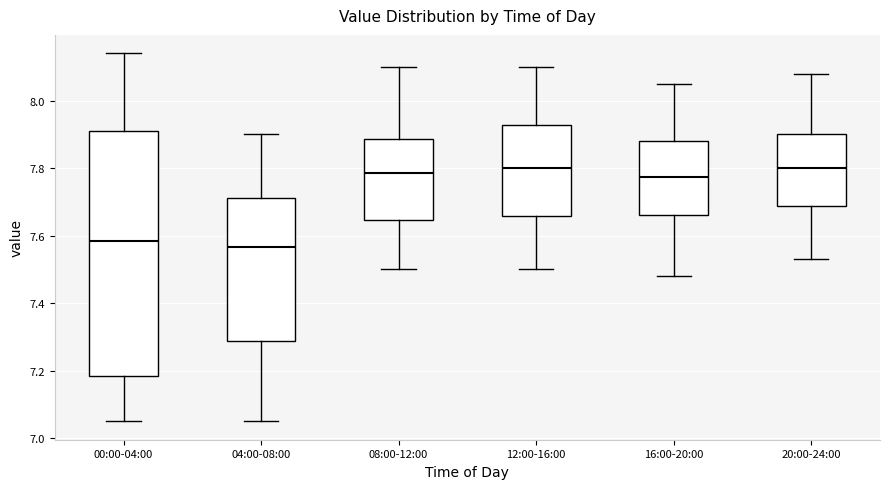

Reading left to right, transcribe this box plot: for each box, give where its median line is, the range the box spans, and where its two whiskers end, as read against the y-axis. The values are not printed on the chart, so give them approximately, as read against the axis.

00:00-04:00: median 7.58, box 7.18 to 7.92, whiskers 7.06 to 8.14
04:00-08:00: median 7.56, box 7.28 to 7.72, whiskers 7.06 to 7.90
08:00-12:00: median 7.78, box 7.64 to 7.88, whiskers 7.50 to 8.10
12:00-16:00: median 7.80, box 7.66 to 7.92, whiskers 7.50 to 8.10
16:00-20:00: median 7.78, box 7.66 to 7.88, whiskers 7.48 to 8.06
20:00-24:00: median 7.80, box 7.68 to 7.90, whiskers 7.54 to 8.08